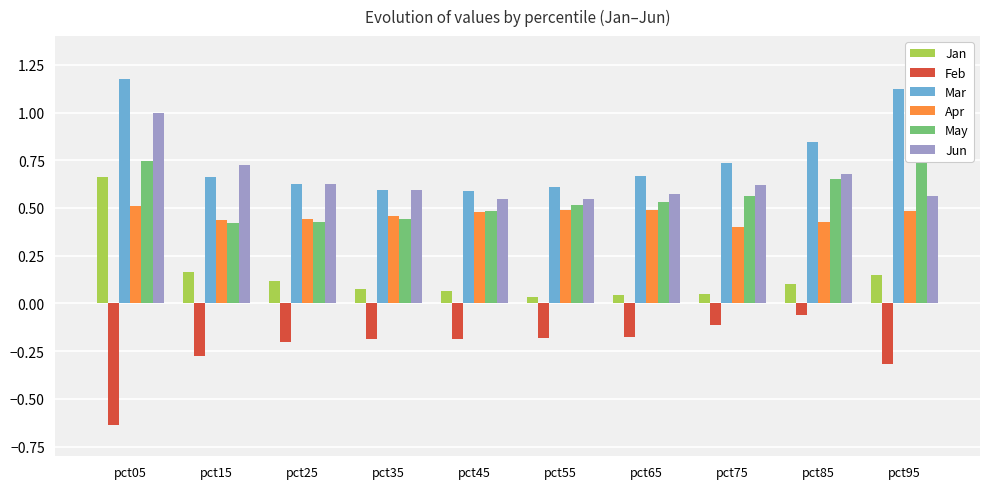

The Jun series shows 0.9 at pct65. True or false?

False